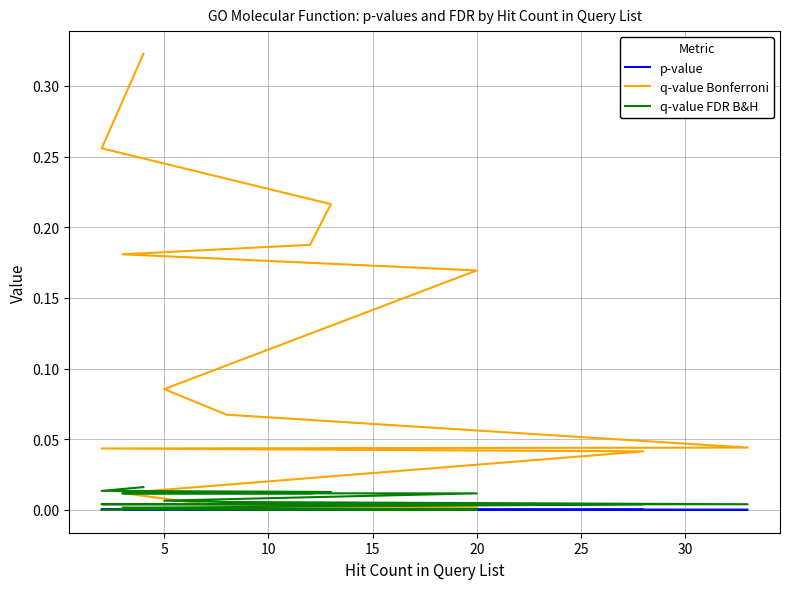

True or false: q-value FDR B&H and q-value Bonferroni cross at least once.

False